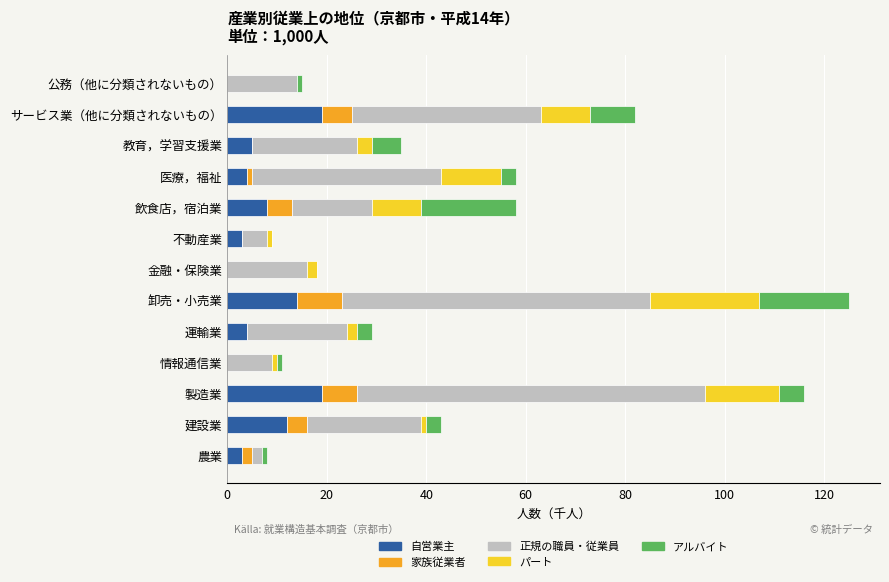

What is the total value across all series at サービス業（他に分類されないもの）?

82